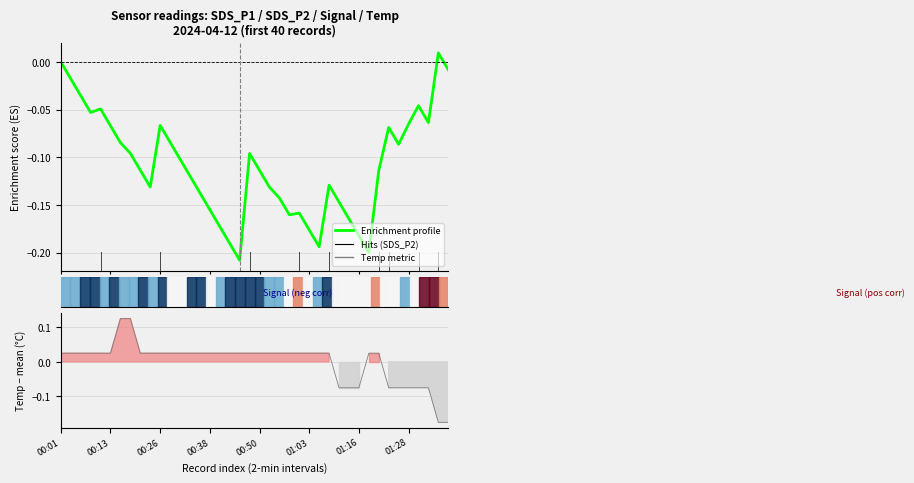

What is the sum of the Enrichment profile values at 38 and 30?

-0.2